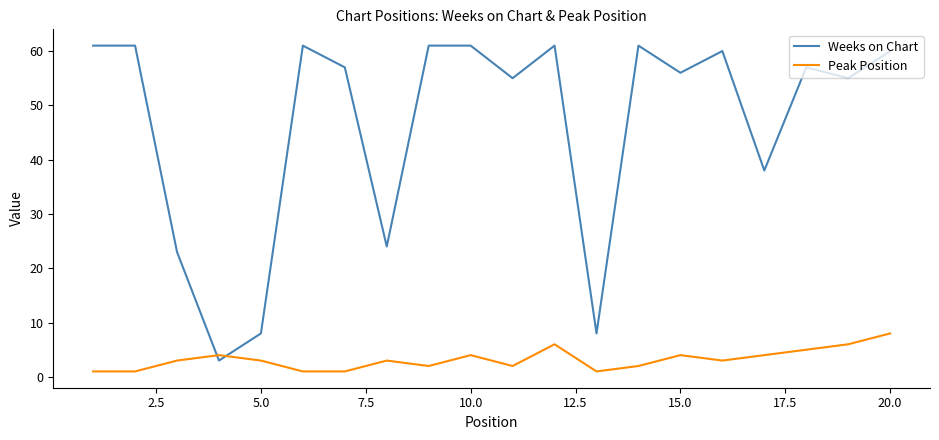

After their last crossing, which series has the higher values: Weeks on Chart or Peak Position?

Weeks on Chart